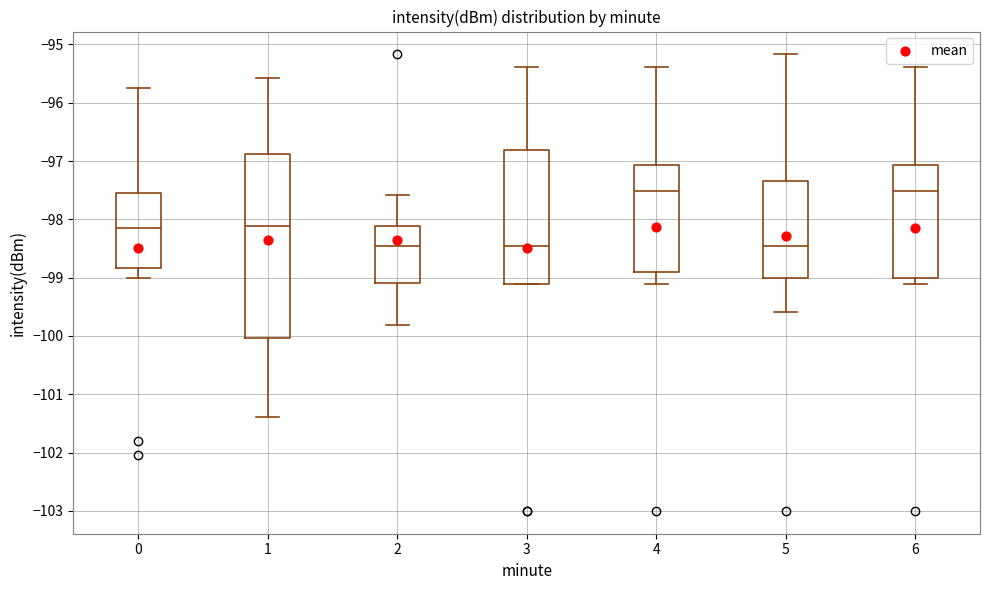

Where is the upper edge of the box at x = 6 on the y-axis? The values are not printed on the chart, so give them approximately, as read against the axis.

-97.1